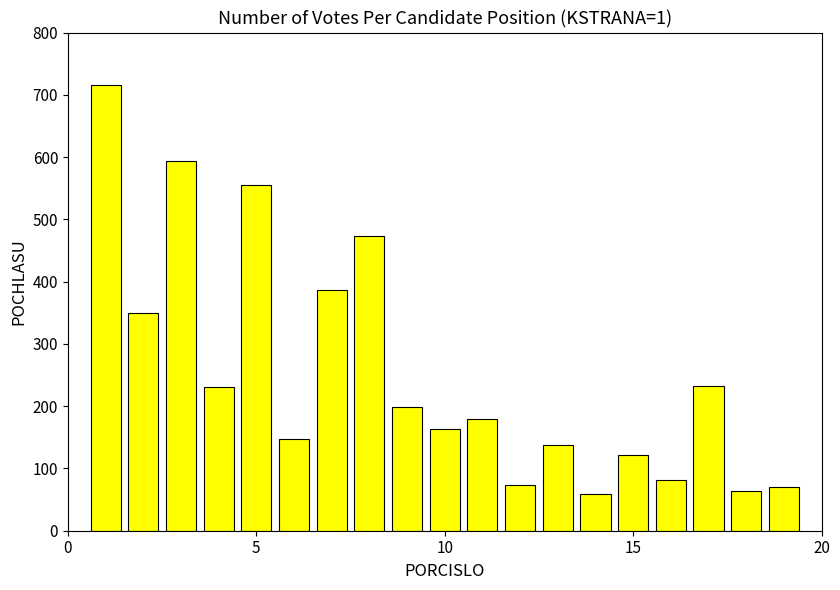

What is the sum of all values?

4834